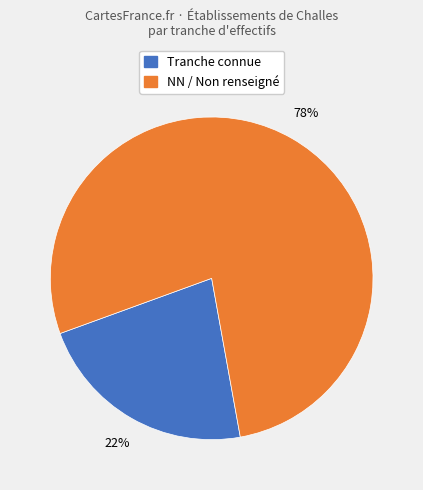

Does any single category account for the majority?

Yes